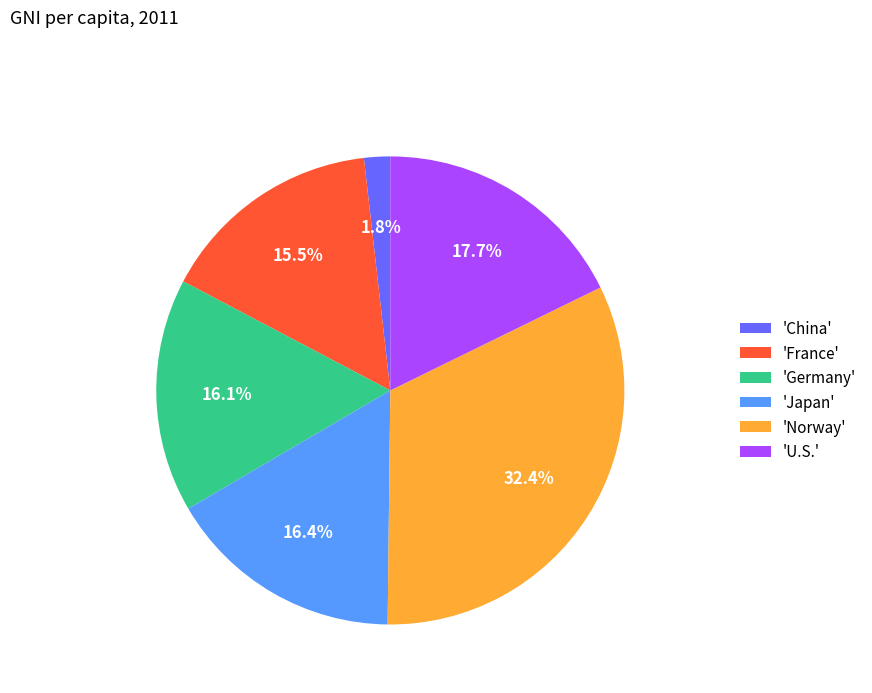

Is there any slice that represents more than half of the pie?

No